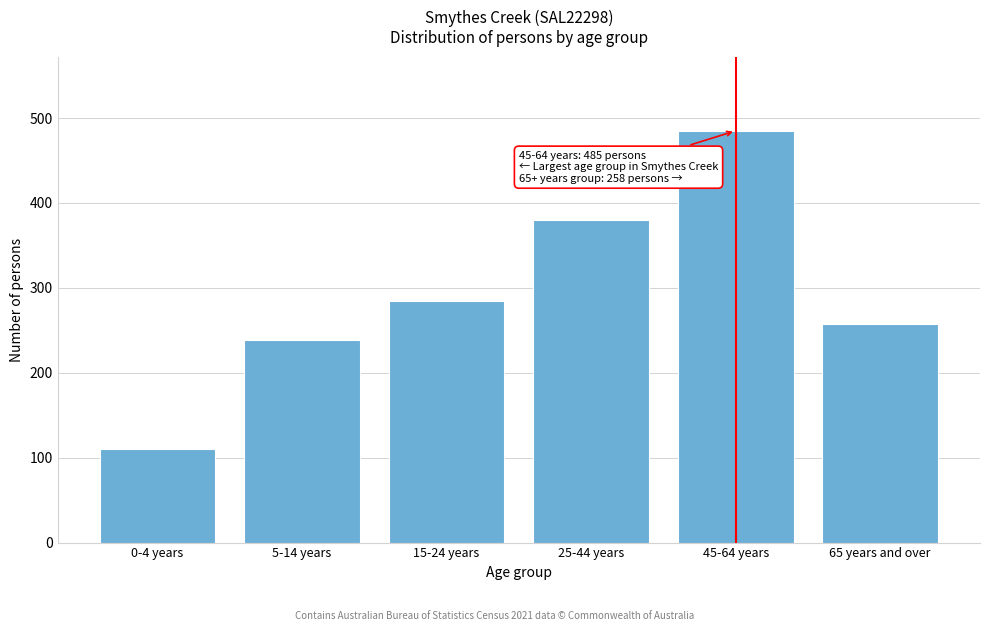

Reading right to left, transcribe all the data shown in this chart.

258	485	380	284	239	110